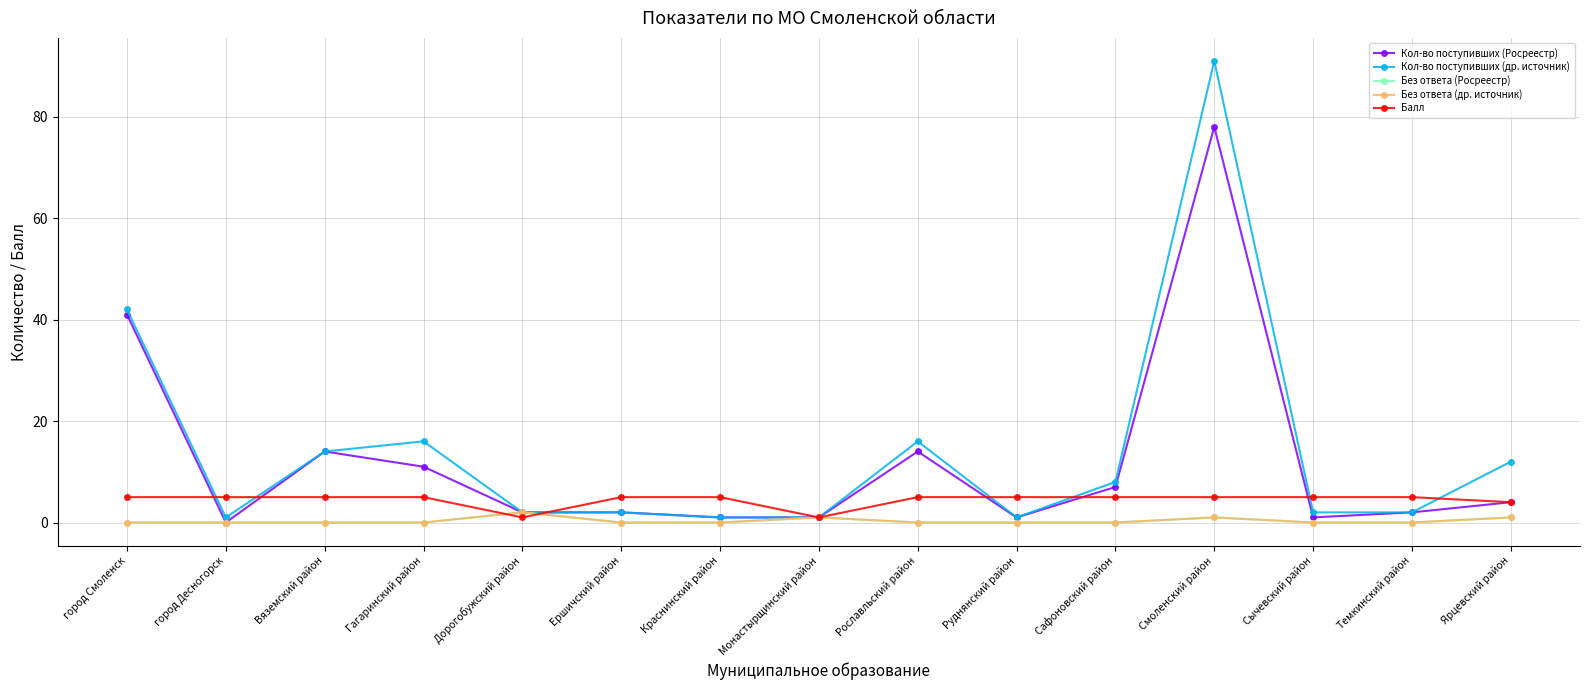

Is this an area chart (filled region under the line)?

No